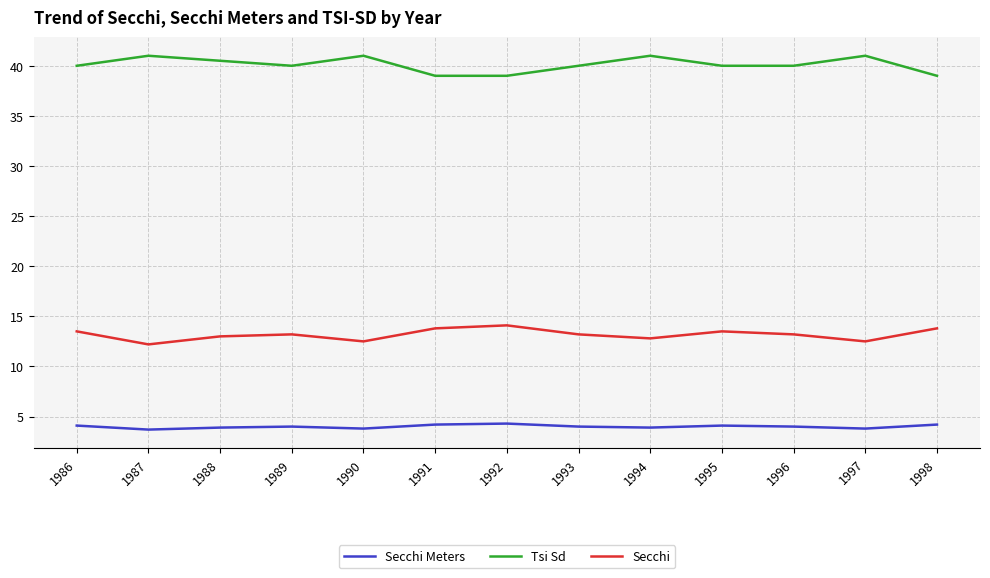

Rank the series by their average value, from highest to lowest.

Tsi Sd, Secchi, Secchi Meters